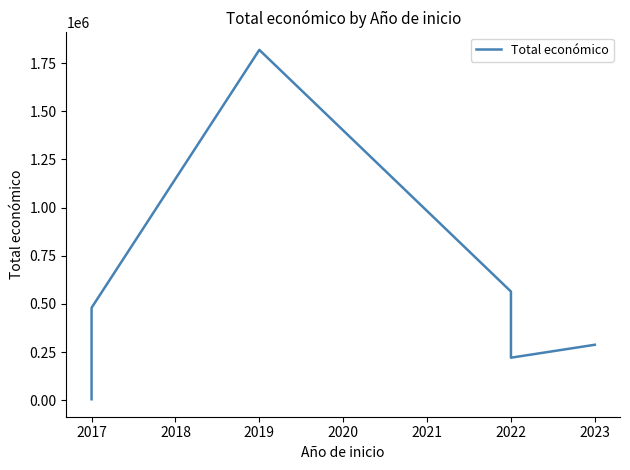

Reading left to right, what are all the values shown in this chart?

4700	479545	1818362	563721	220453	287593